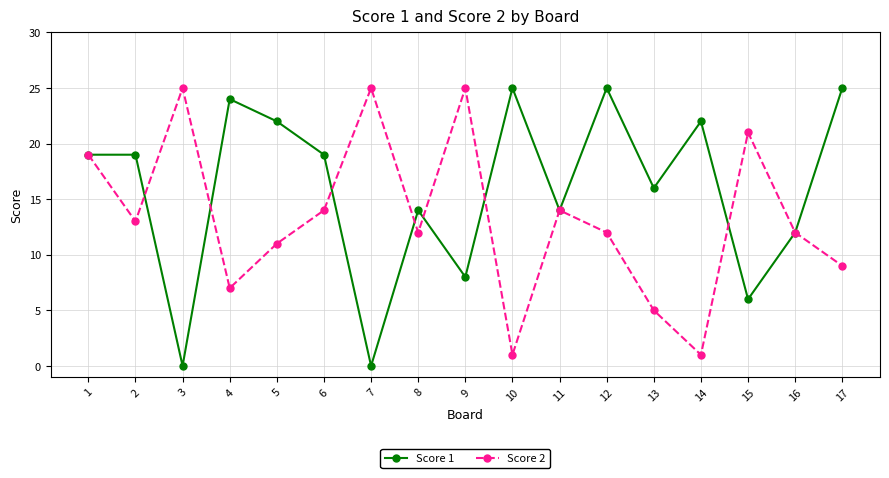

At which label is Score 1 closest to 12?

16